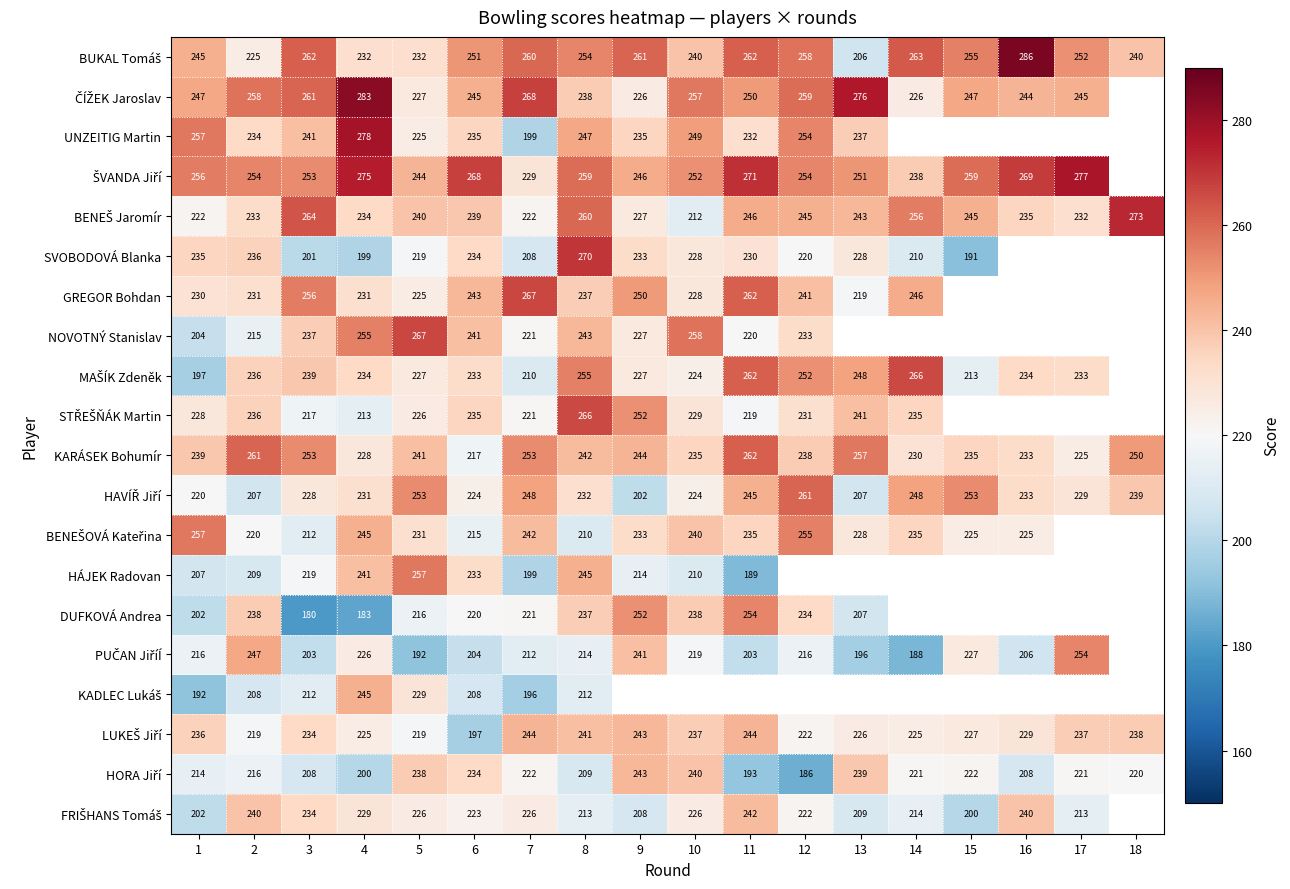

What is the total value across all series at 8?

4784